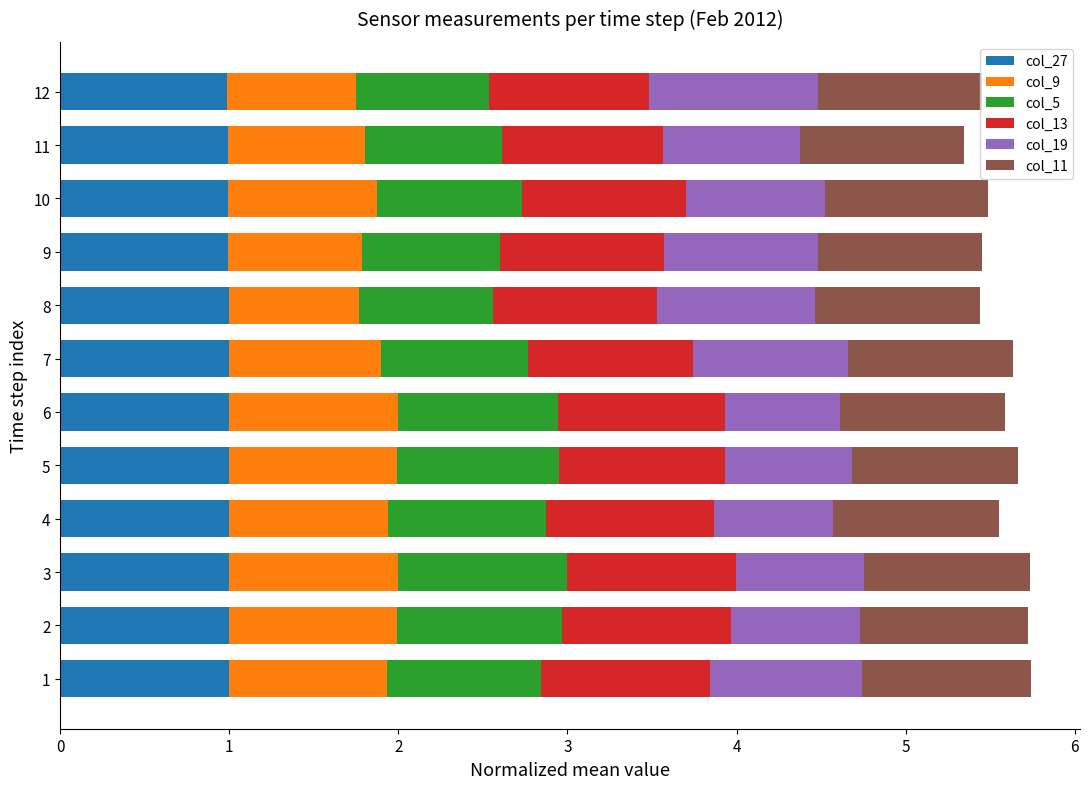

What is the total value across all series at 12?

5.5